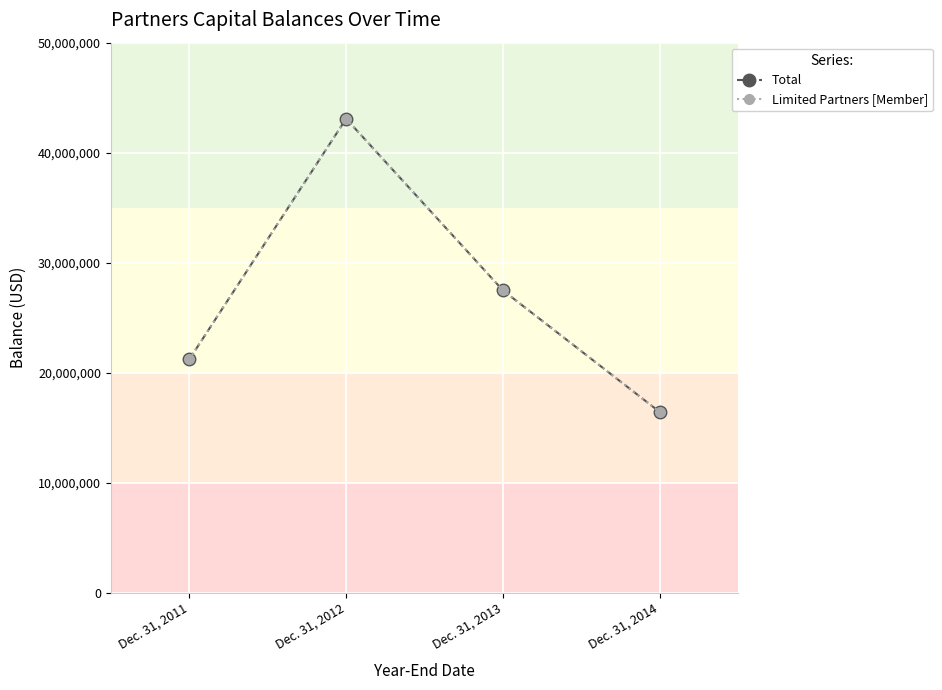

Is this an area chart (filled region under the line)?

No